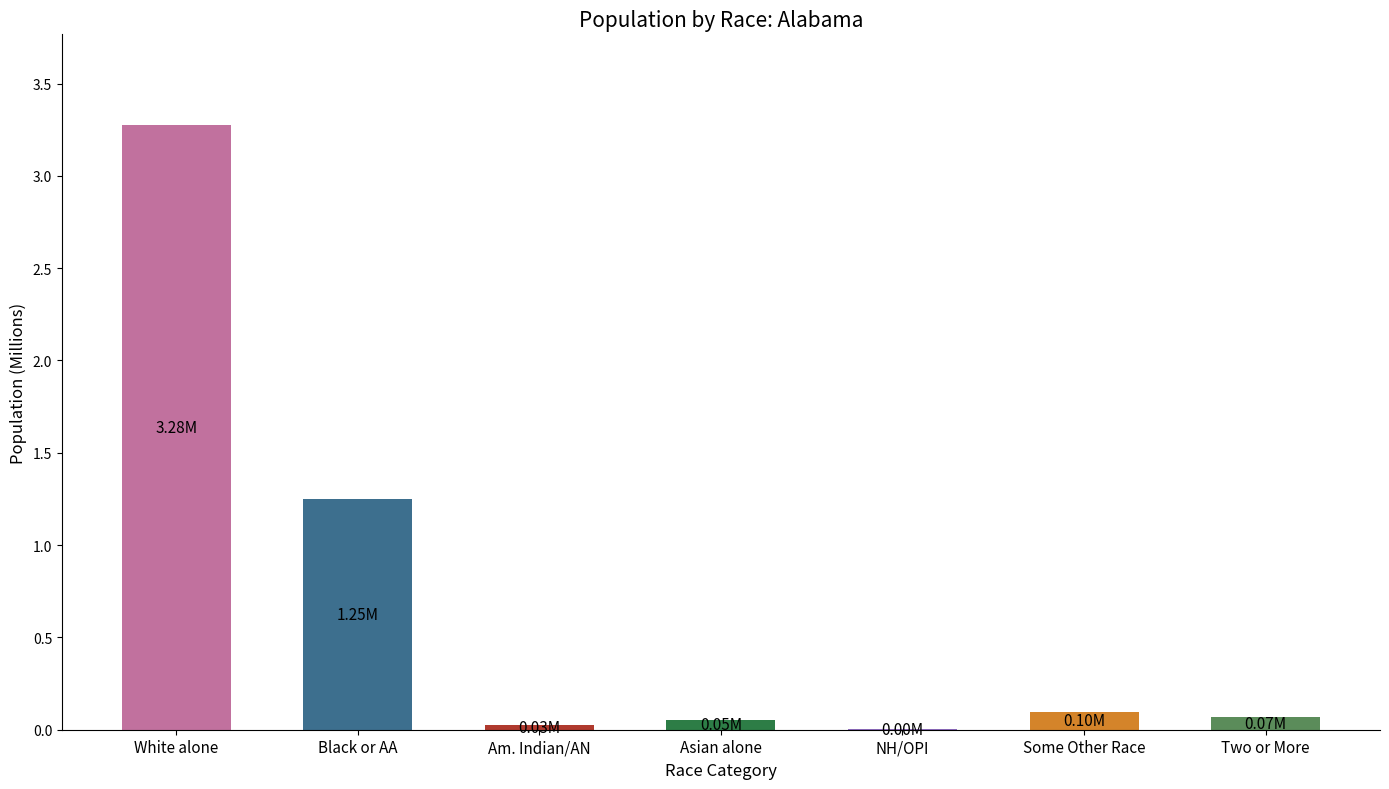

At which category does the chart reach its peak across all series?

White alone